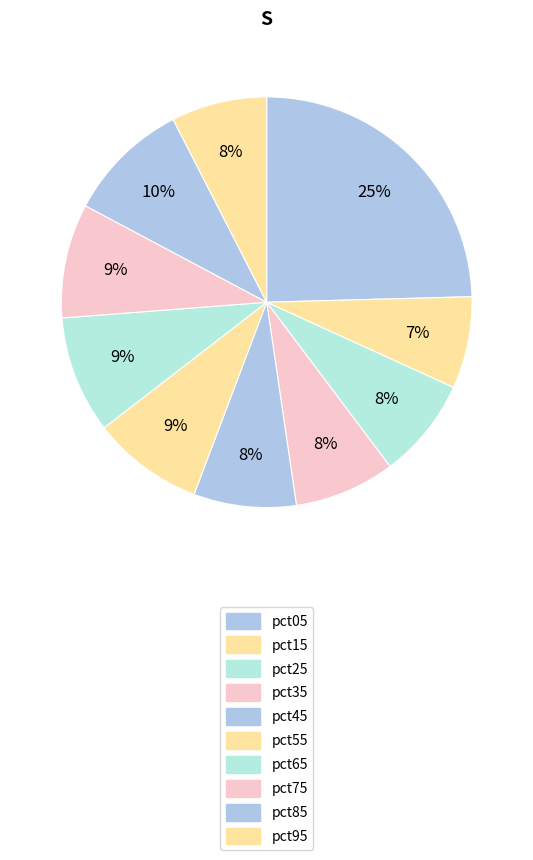

Which has a higher value, pct05 or pct55?

pct05